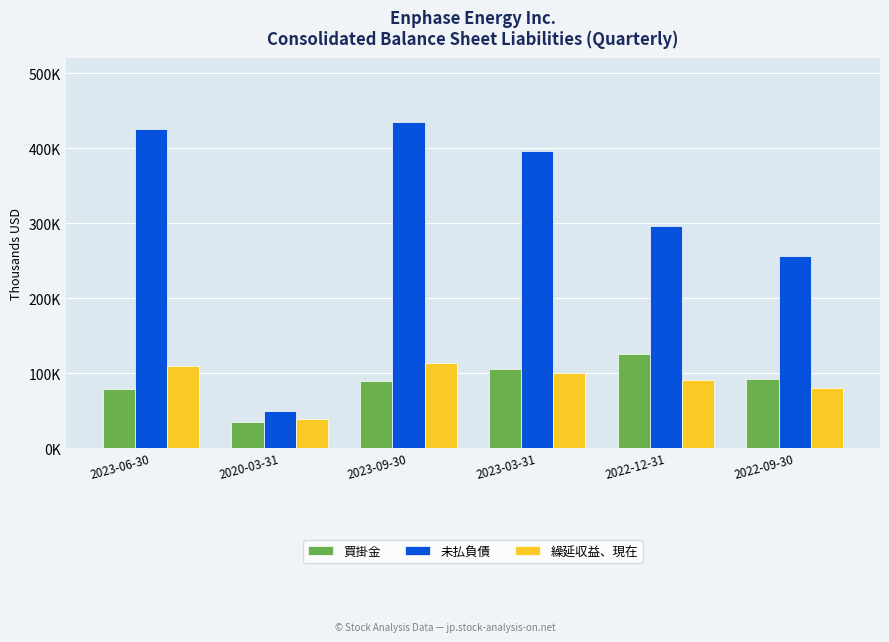

What are all the series names shown in the legend?

買掛金, 未払負債, 繰延収益、現在